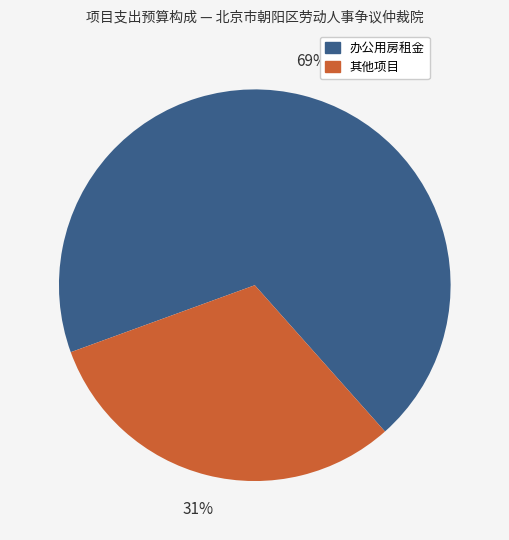

Is there a majority slice in this chart?

Yes